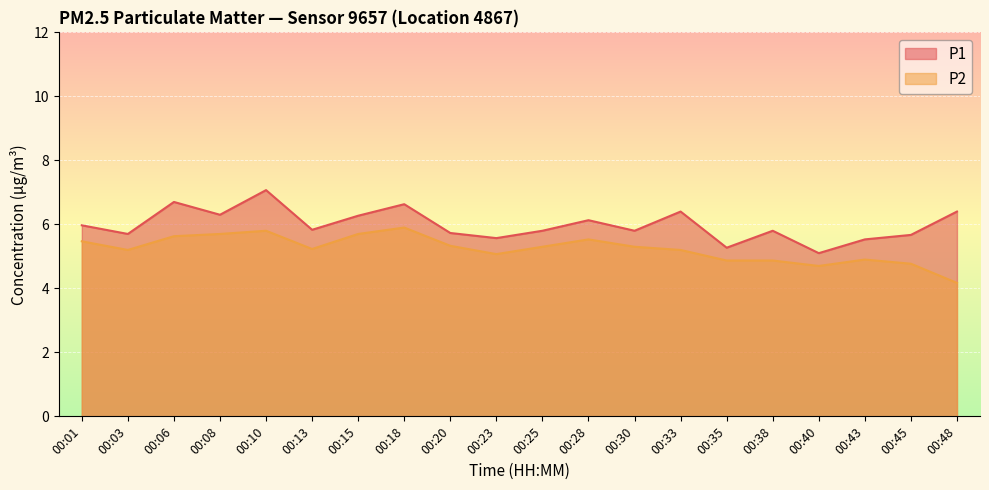

At which category does P1 reach its first local valley?

00:03